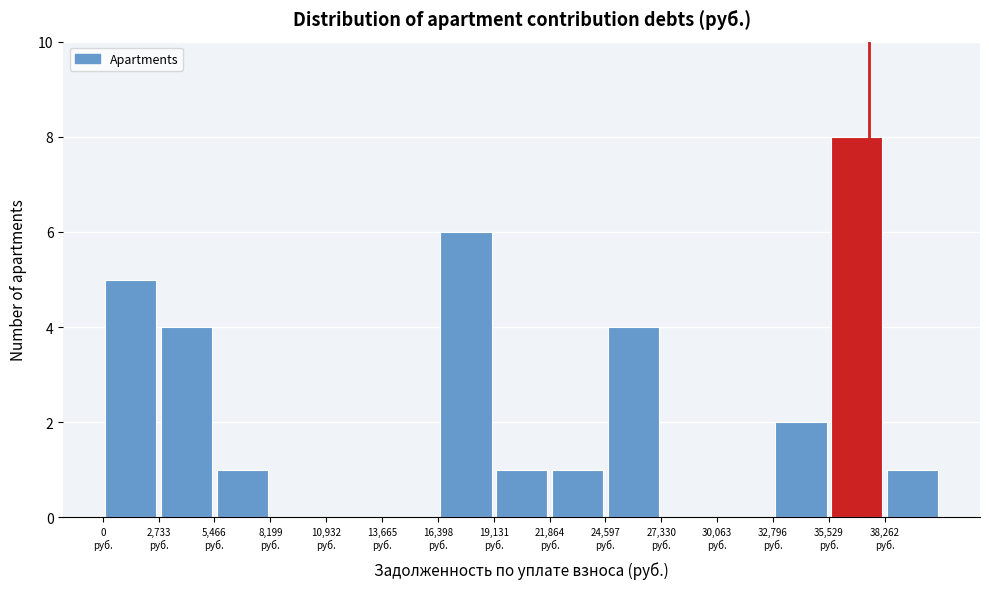

Over which range of the x-axis is the bar tallest?

35500 to 38500